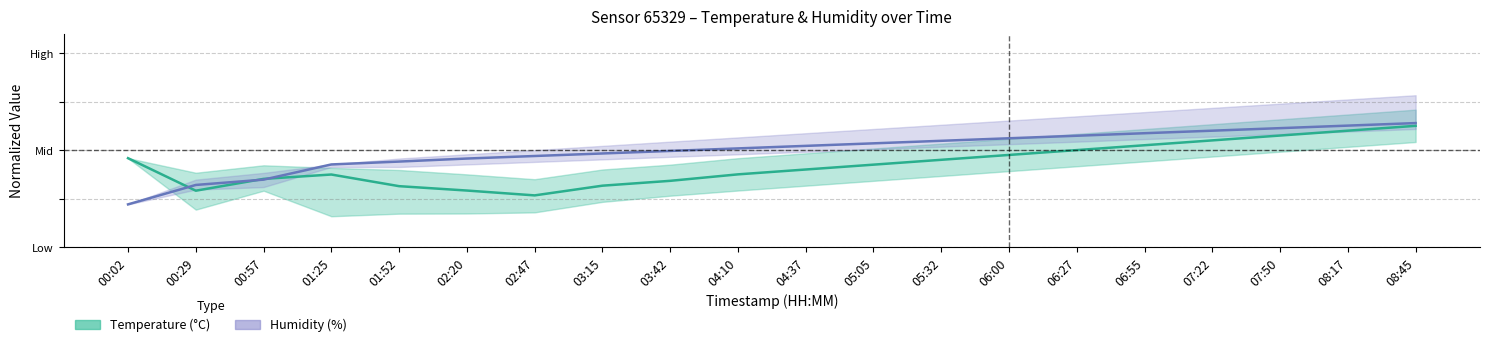

What is the value of the Temperature (°C) point at the 6th from the left?

0.3